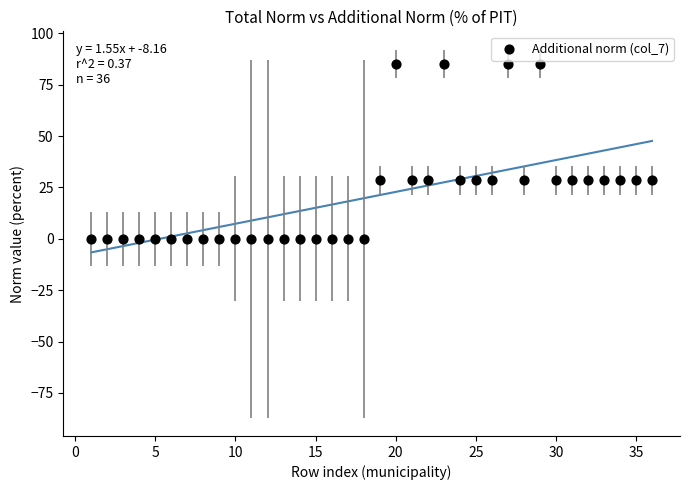

What is the range of Y values (max minus min)?

85.0